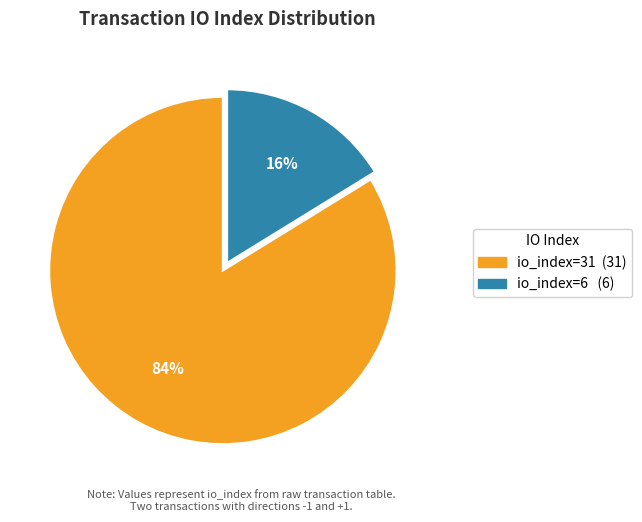

Which category has the smallest portion of the pie?

io_index=6